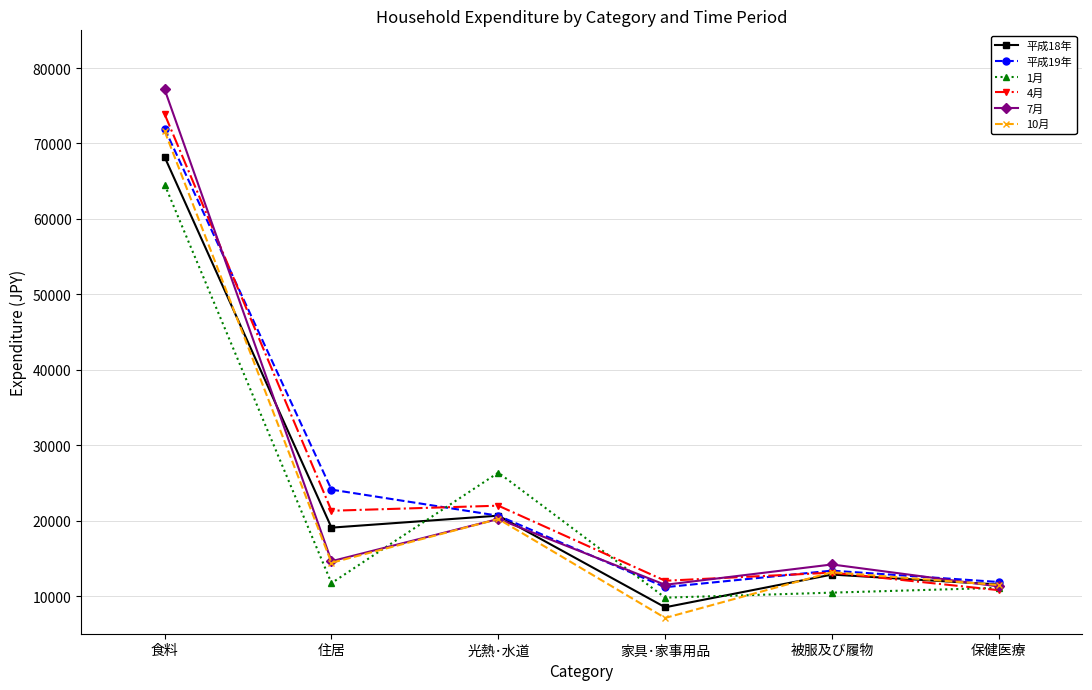

What is the total value across all series at 保健医療?

67956